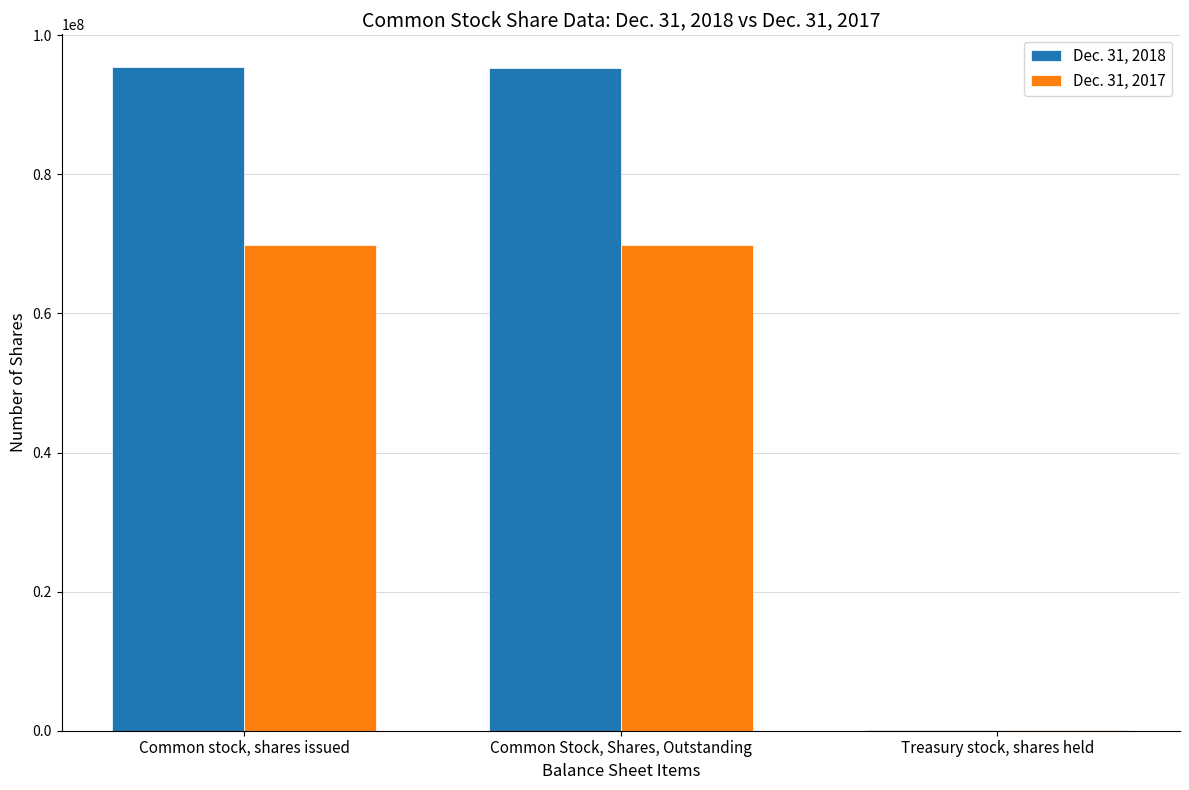

Is it true that Dec. 31, 2017 equals 69822080 at Common Stock, Shares, Outstanding?

True